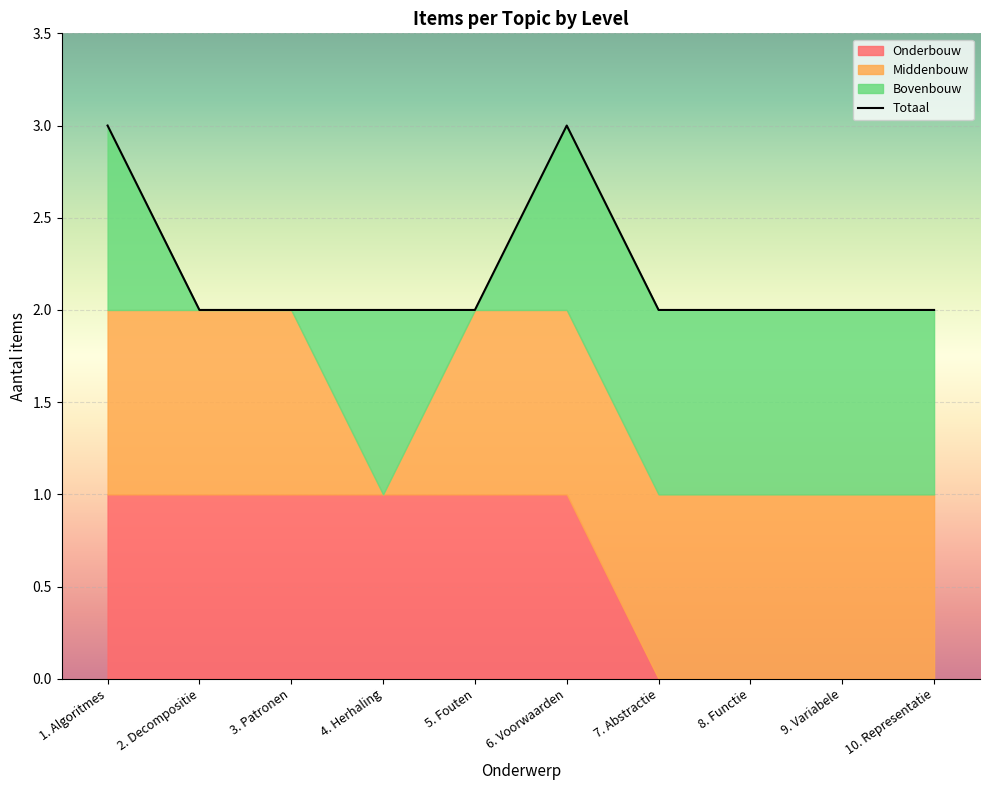

What is the maximum value shown in the chart?

3